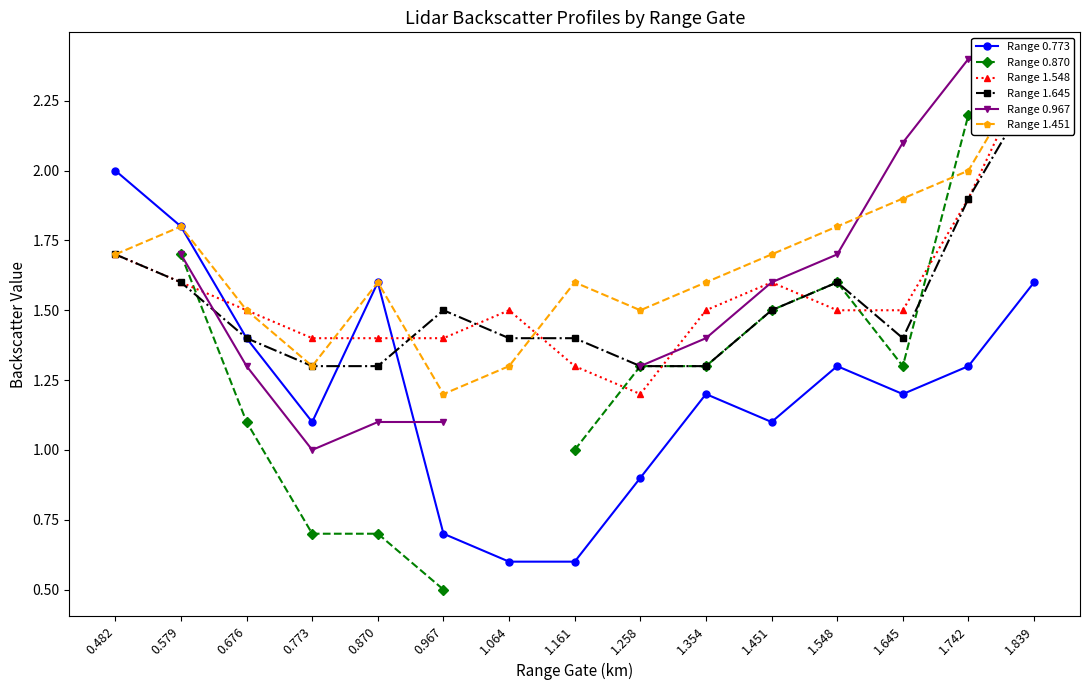

How many interior local valleys does the Range 1.451 series have?

3